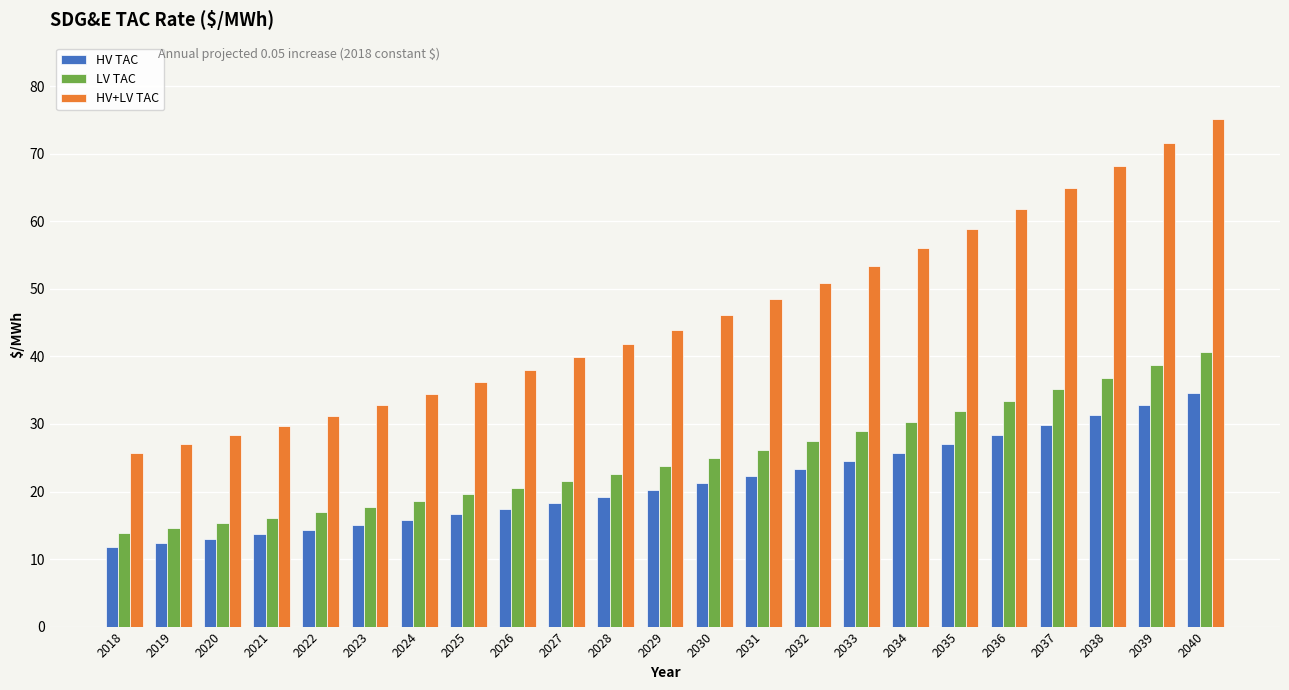

What is the difference between the second highest and minimum values in the LV TAC series?

24.8